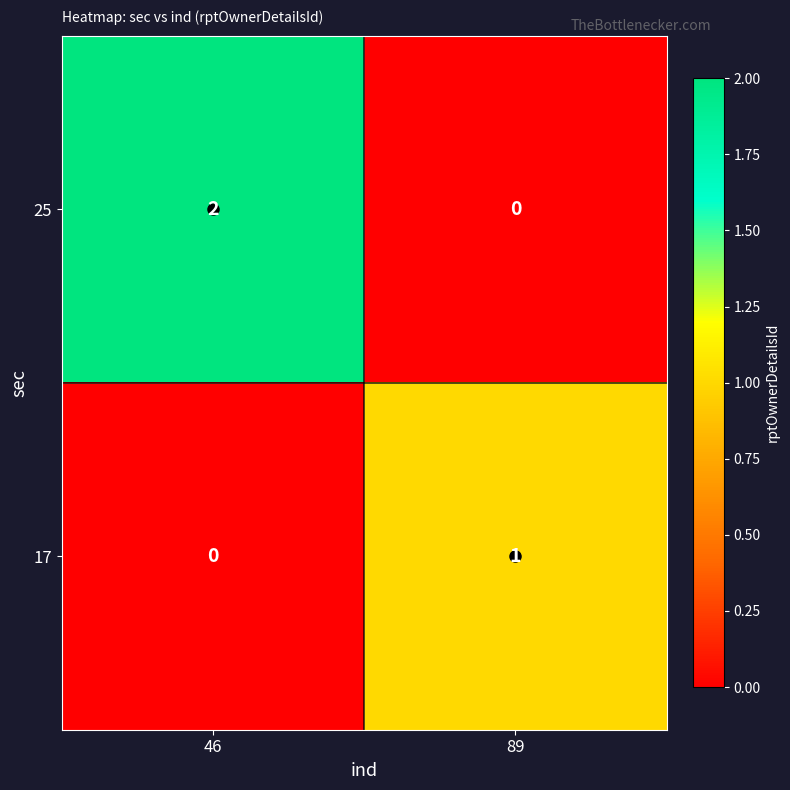

At which category is the sum across all series the highest?

46